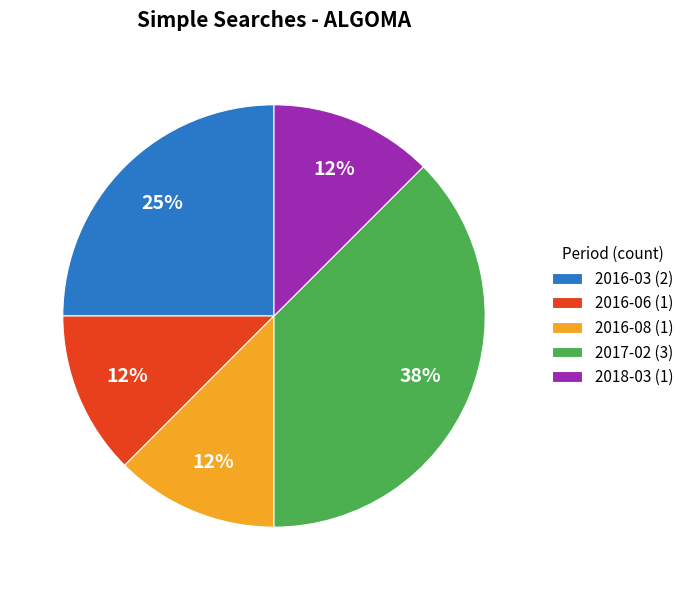

Which slice is the largest?

2017-02 (3)